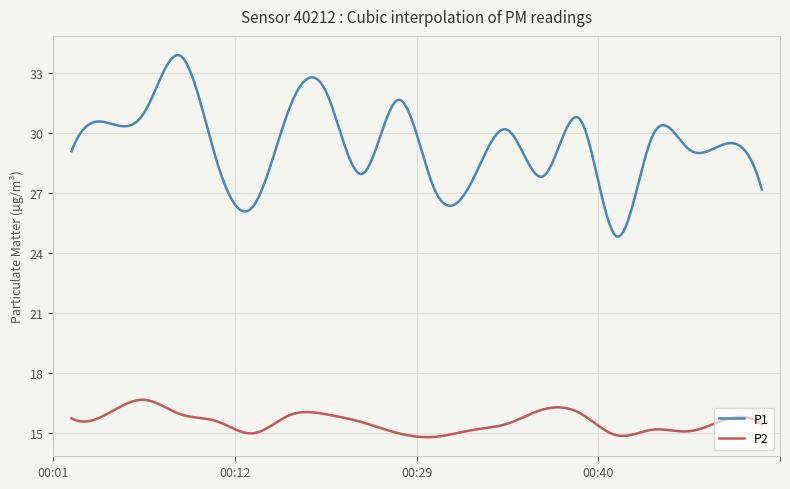

True or false: P1 and P2 cross at least once.

False